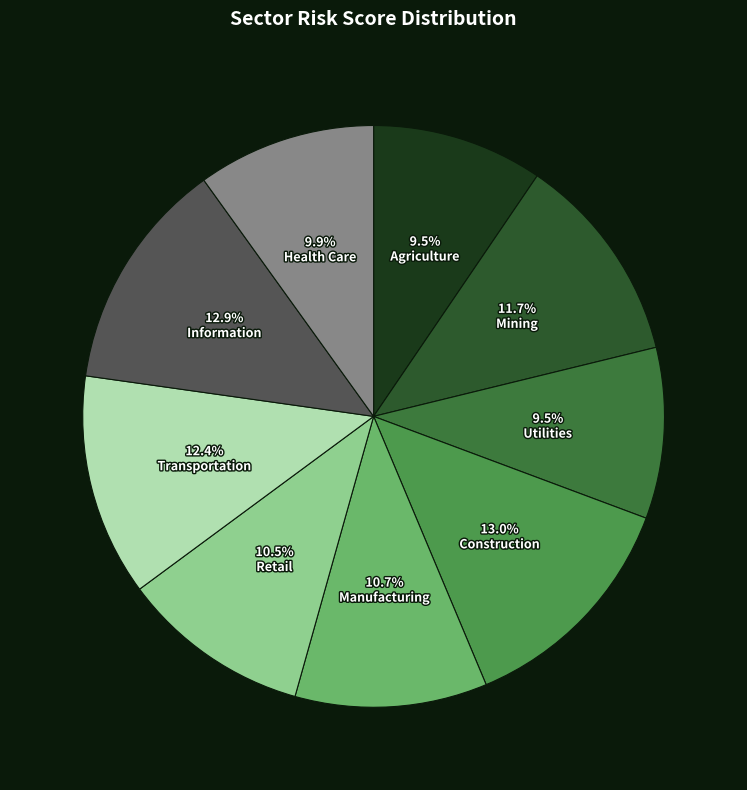

The Transportation slice represents 12% of the pie. True or false?

True